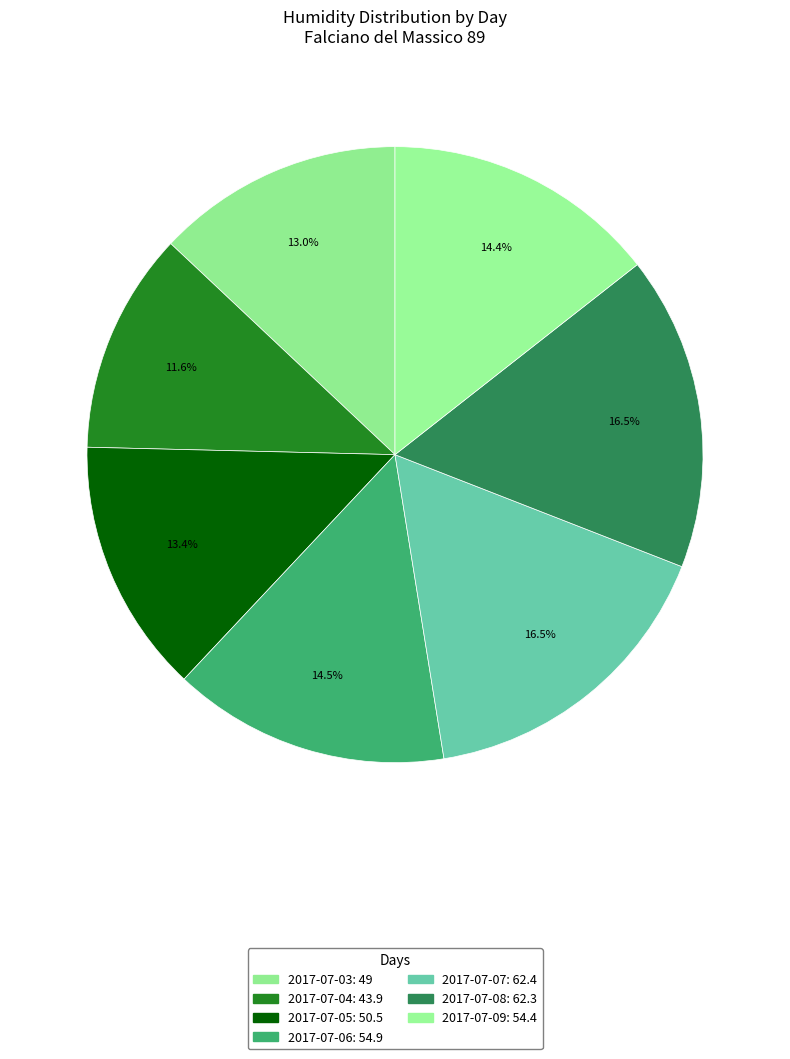

Is it true that 2017-07-04 is 12% of the pie?

True